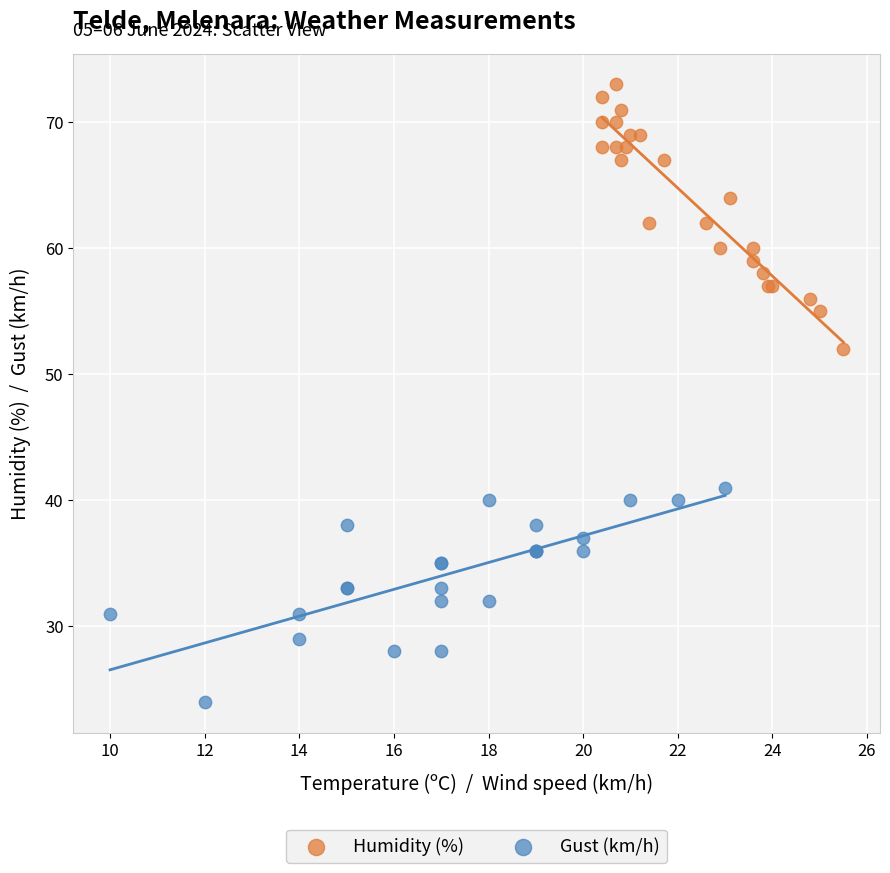

Which series reaches the maximum Y coordinate?

Humidity (%)